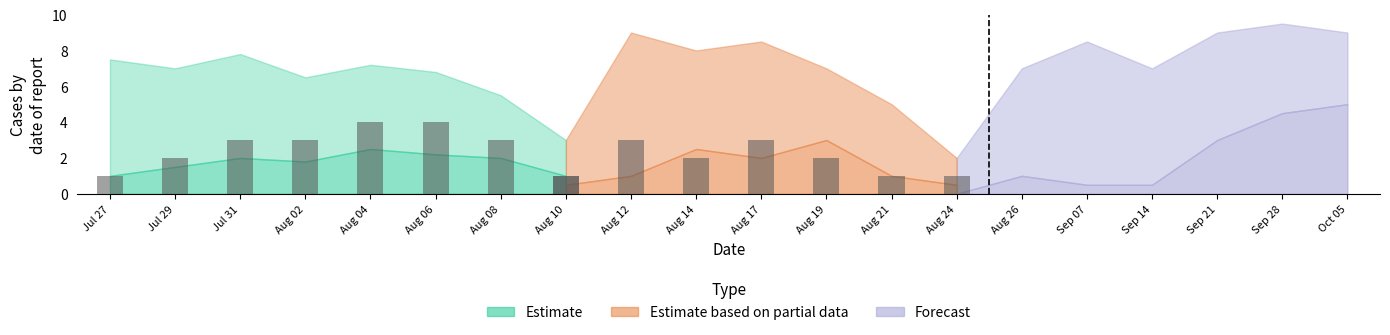

What is the difference between the highest and lowest values at 4?

2